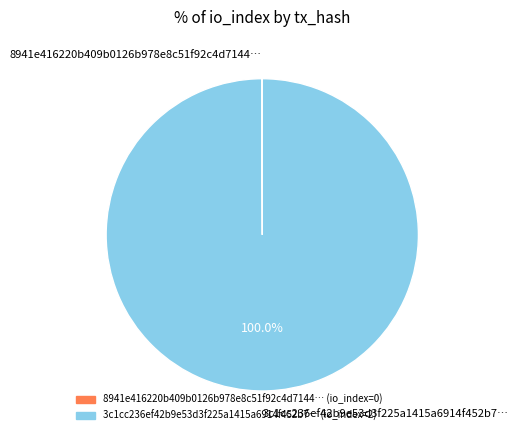

What is the largest slice in the pie chart?

3c1cc236ef42b9e53d3f225a1415a6914f452b7…